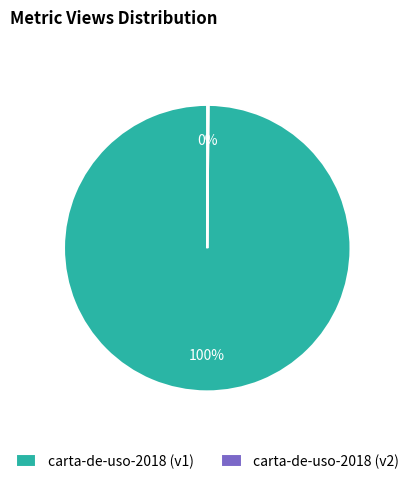

What percentage is the carta-de-uso-2018 (v1) slice, to the nearest percent?

100%